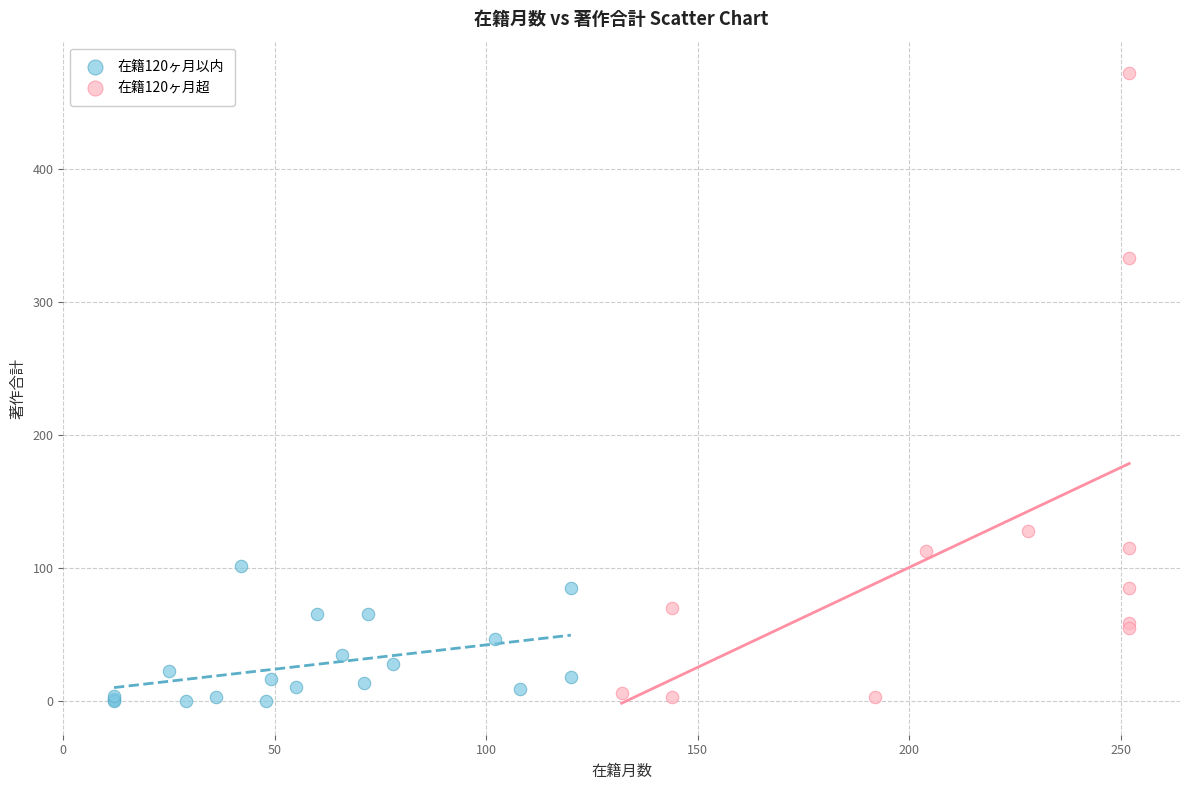

Which series has the largest Y range (max minus min)?

在籍120ヶ月超